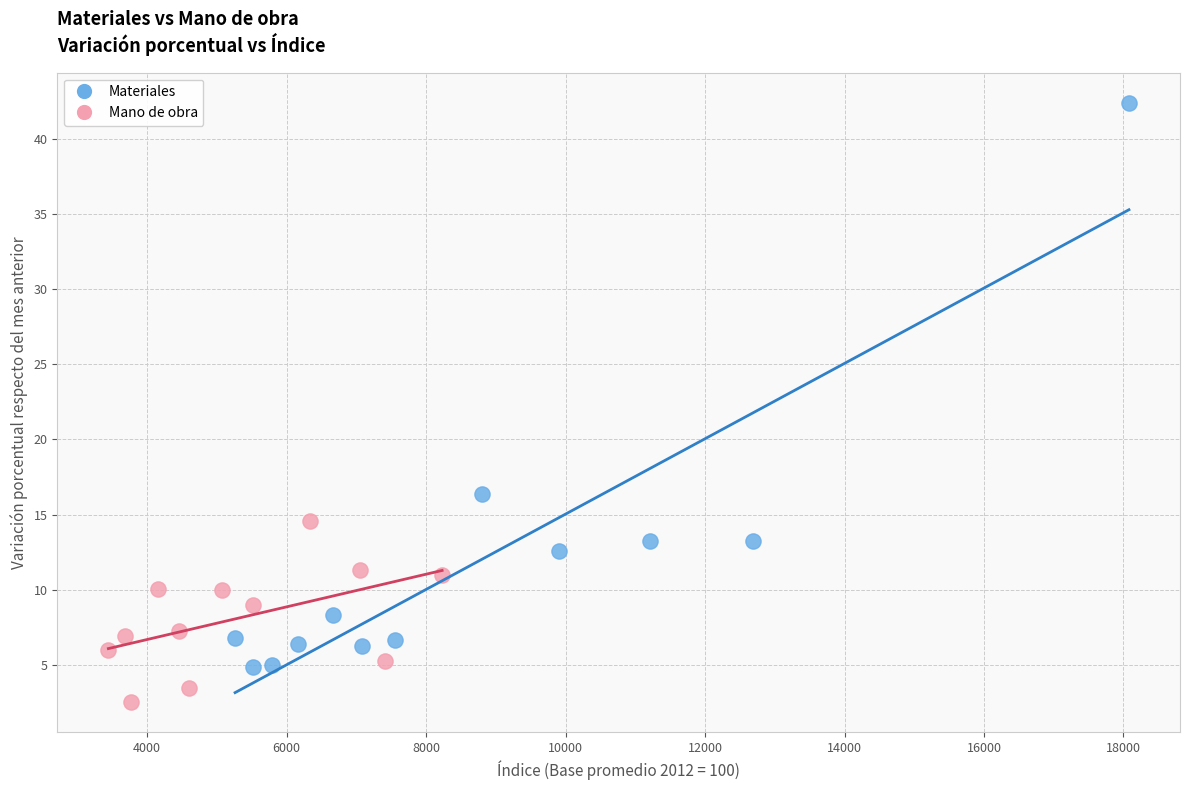

What are all the series names shown in the legend?

Materiales, Mano de obra